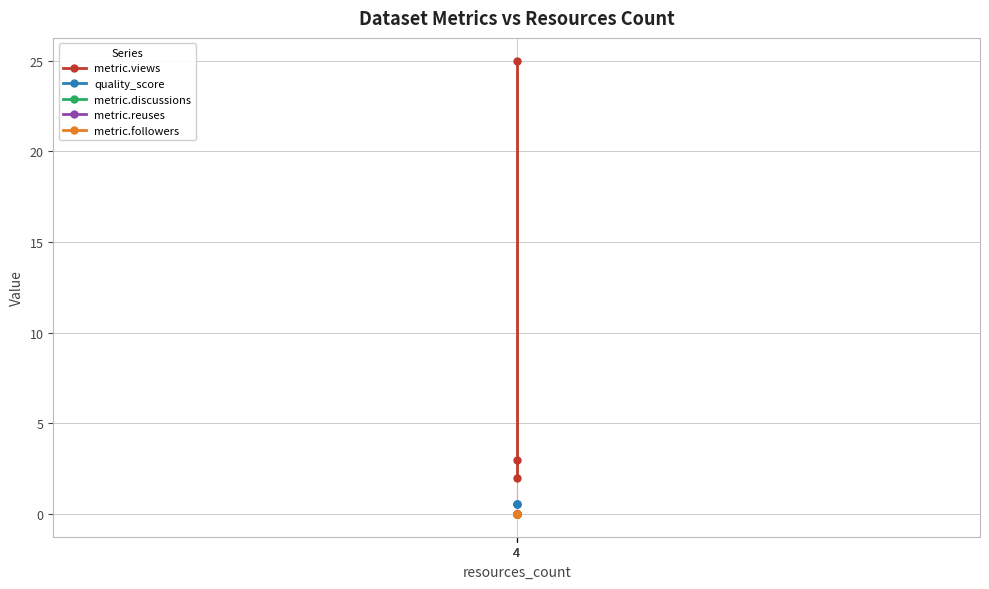

Which has a higher value, 4 or 4?

4